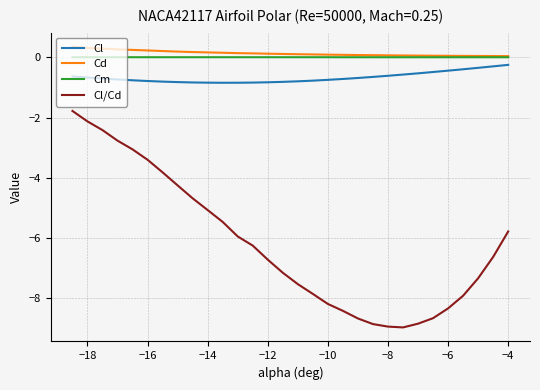

What is the difference between the maximum and minimum values in the Cl series?

0.6